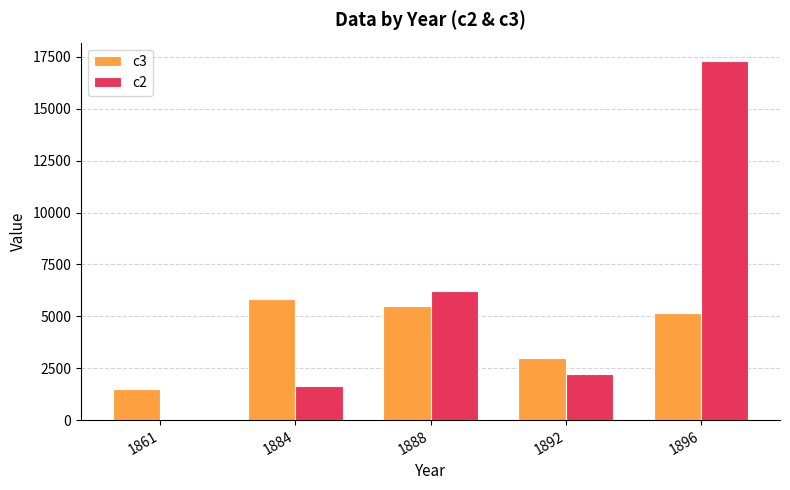

What is the average value of the c3 series?

4190